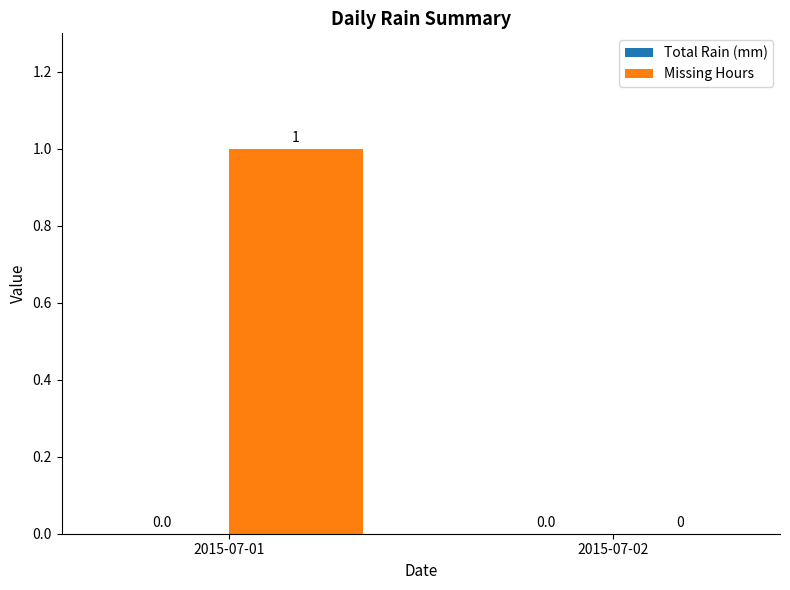

At which label is the value closest to 0?

2015-07-02